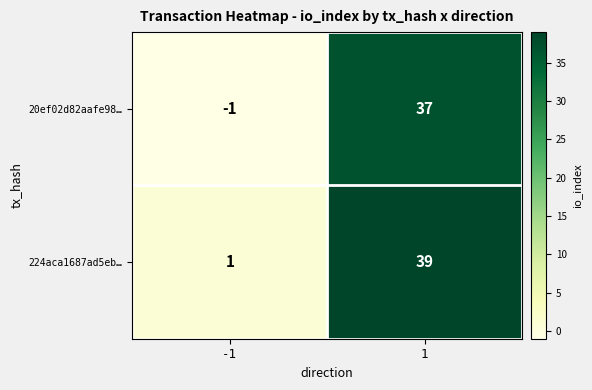

What is the difference between the 224aca1687ad5eb… values at -1 and 1?

38